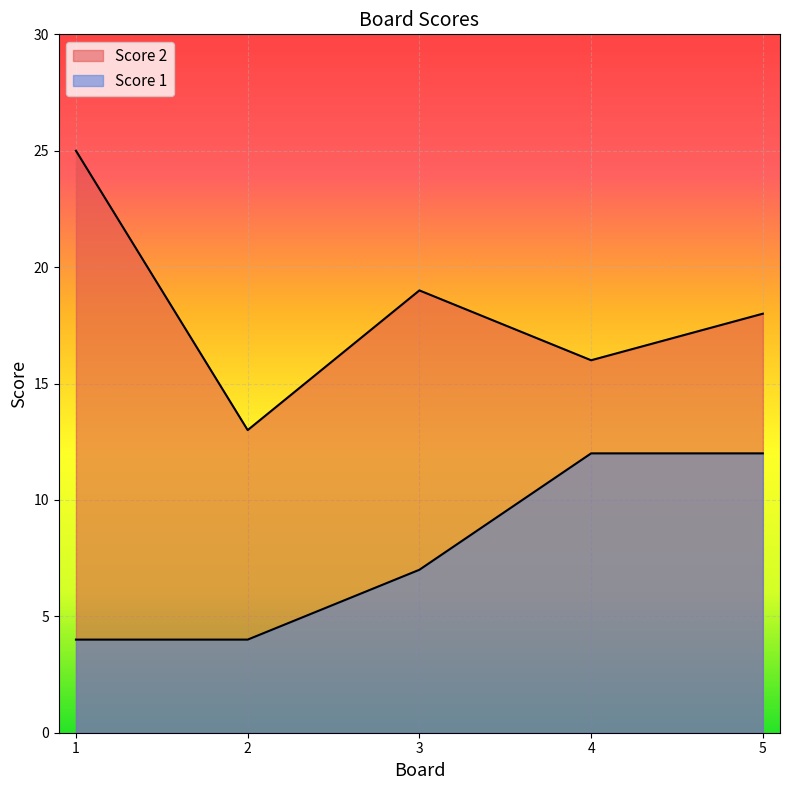

Reading left to right, what are all the values shown in this chart?

Score 2: 25	13	19	16	18
Score 1: 4	4	7	12	12